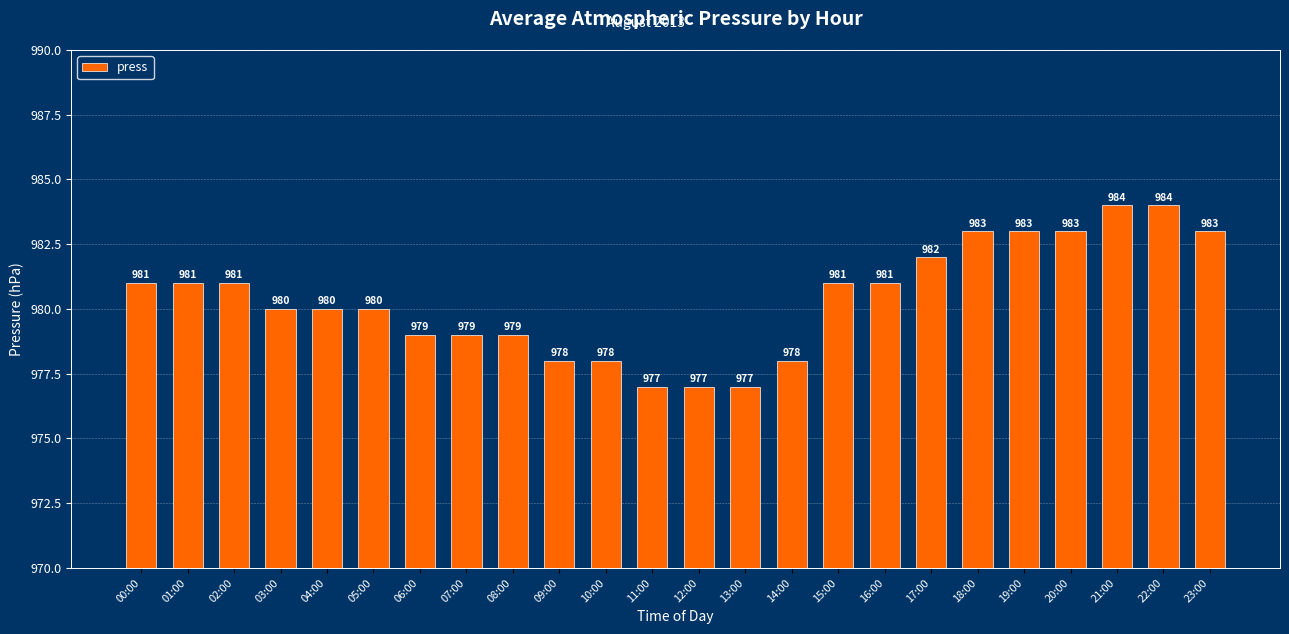

What is the label of the 16th bar from the right?

08:00